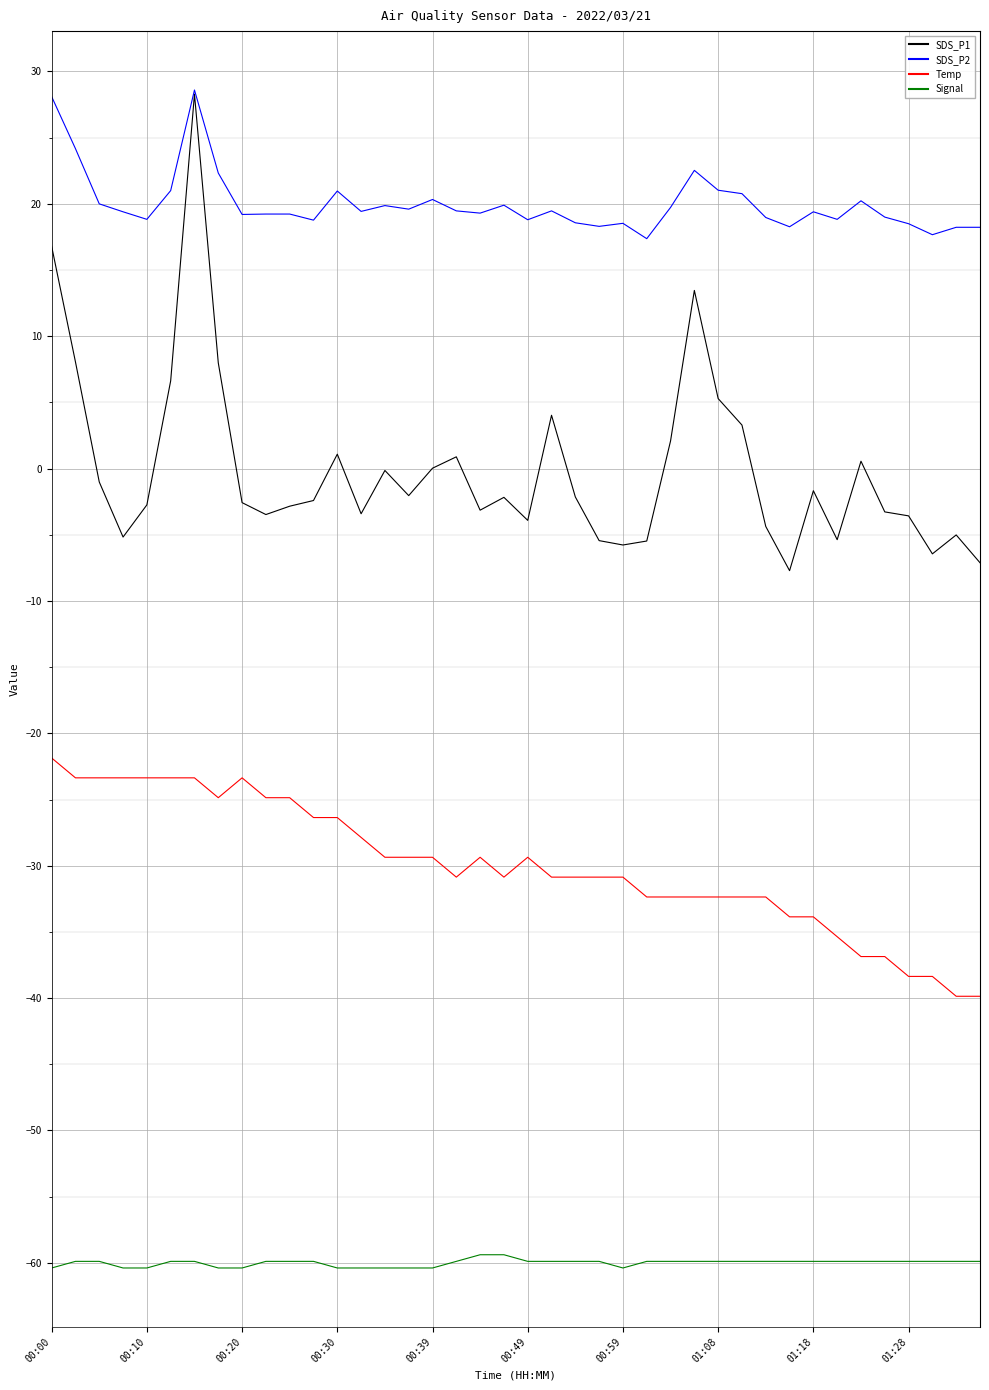

Which series has the largest range (max minus min)?

SDS_P1